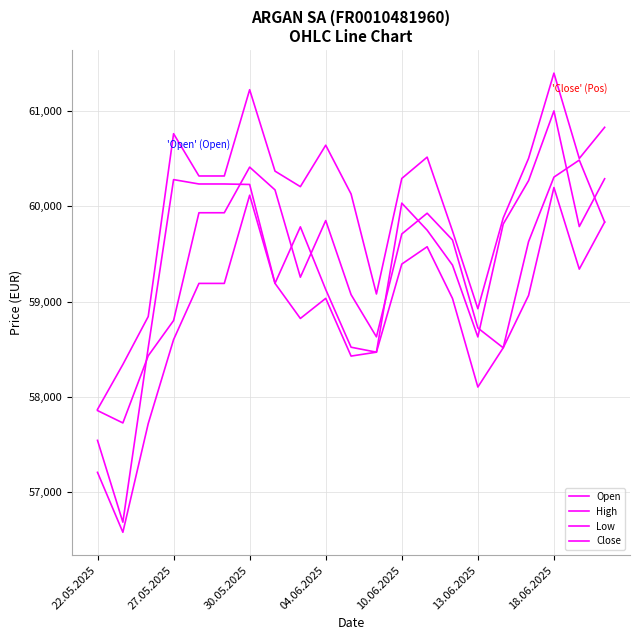

Does the chart have visible grid lines?

Yes